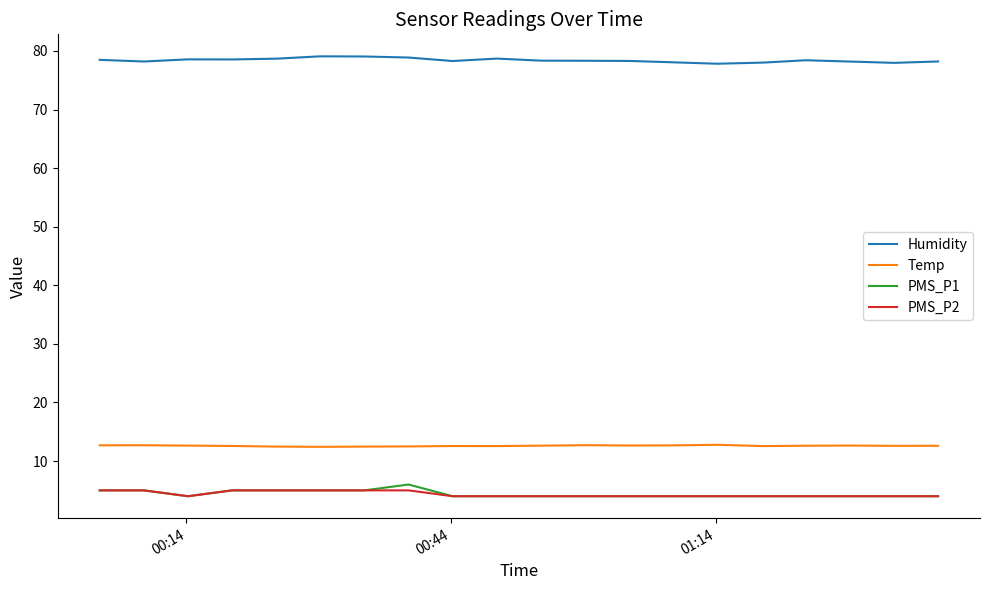

How many lines are shown in the chart?

4